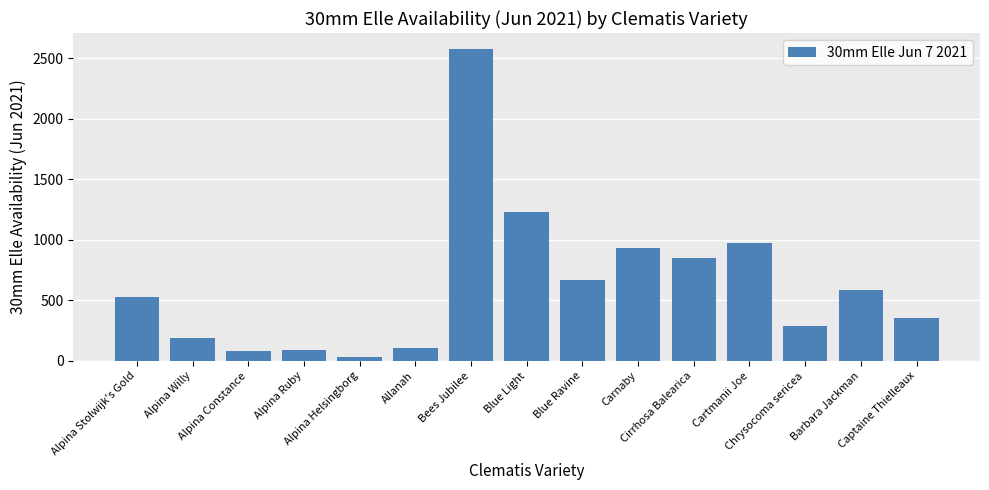

True or false: the data shows 352.1 at Captaine Thielleaux.

True